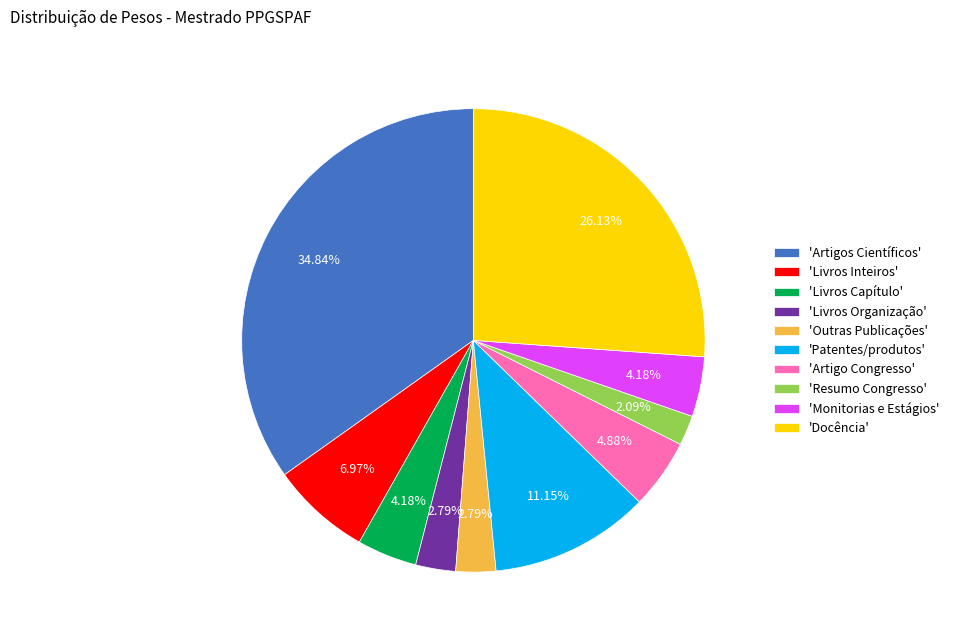

Which category has the biggest portion of the pie?

'Artigos Científicos'